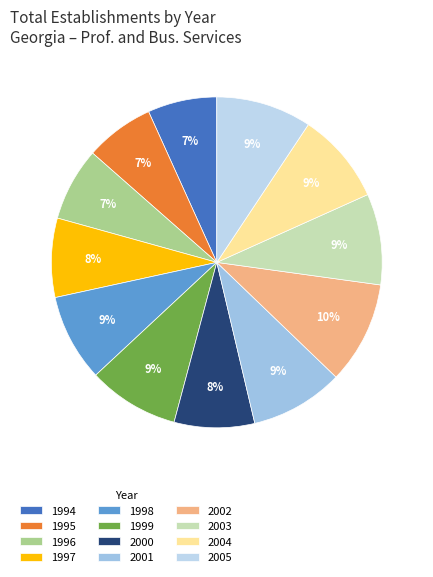

How many segments does this pie chart have?

12